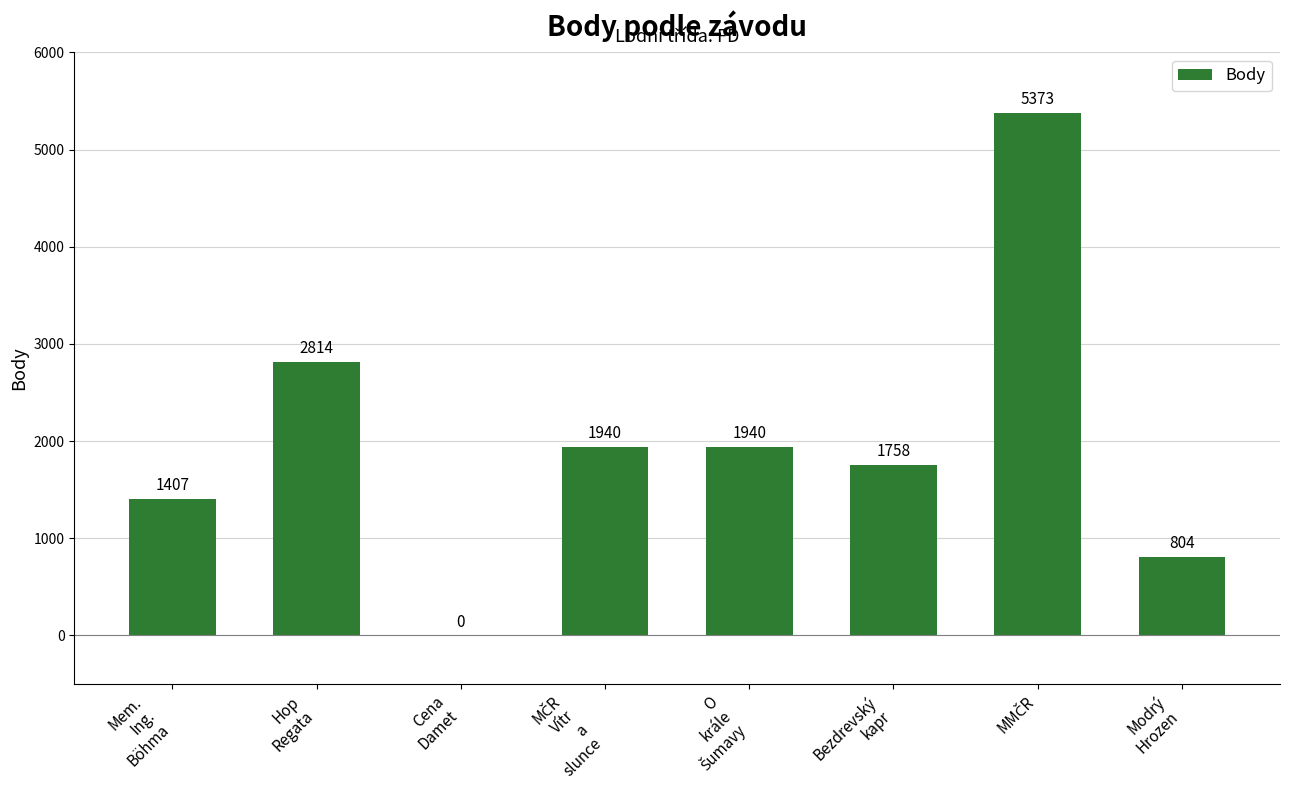

At which label does the data first exceed 1940?

Hop
Regata